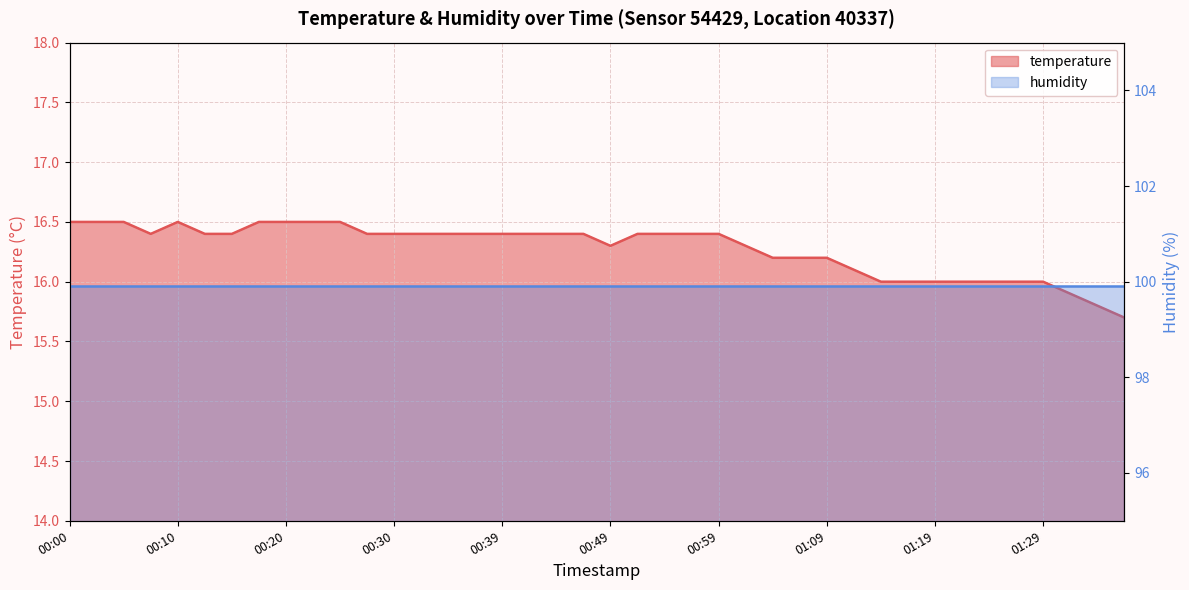

Rank the categories by value from lowest to highest.

01:36, 01:34, 01:31, 01:14, 01:16, 01:19, 01:22, 01:24, 01:26, 01:29, 01:11, 01:04, 01:07, 01:09, 00:49, 01:02, 00:08, 00:12, 00:15, 00:27, 00:30, 00:32, 00:35, 00:37, 00:39, 00:42, 00:44, 00:47, 00:52, 00:54, 00:57, 00:59, 00:00, 00:03, 00:05, 00:10, 00:17, 00:20, 00:22, 00:25